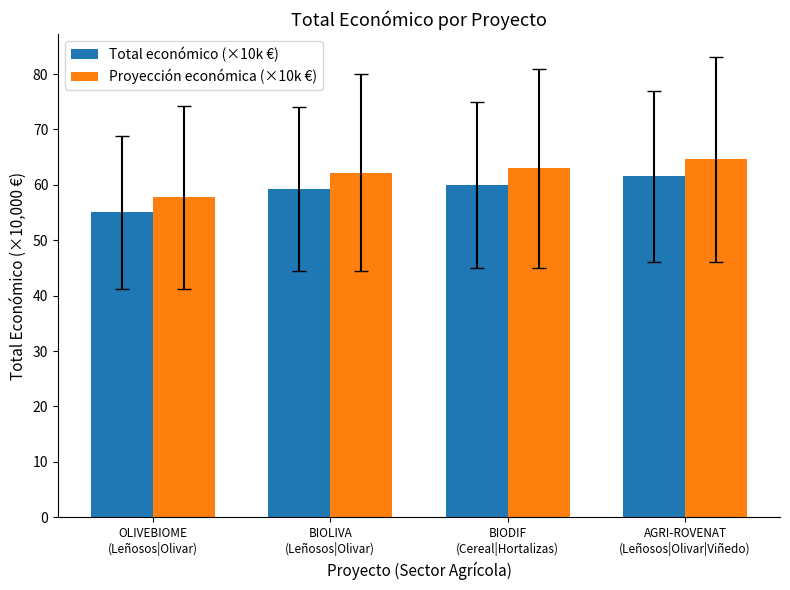

What is the average value of the Total económico (×10k €) series?

58.9